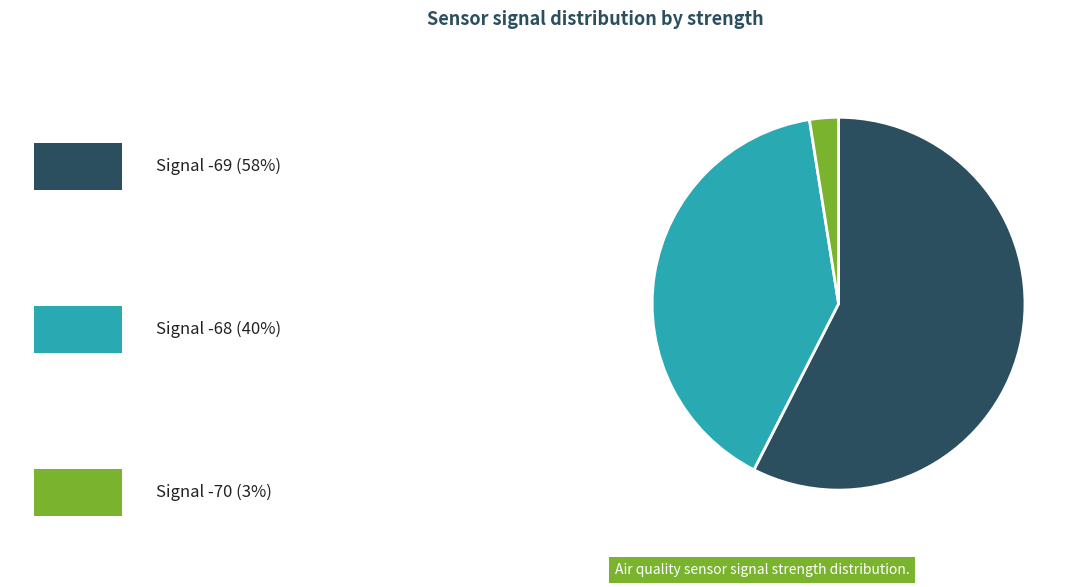

Is there any slice that represents more than half of the pie?

Yes